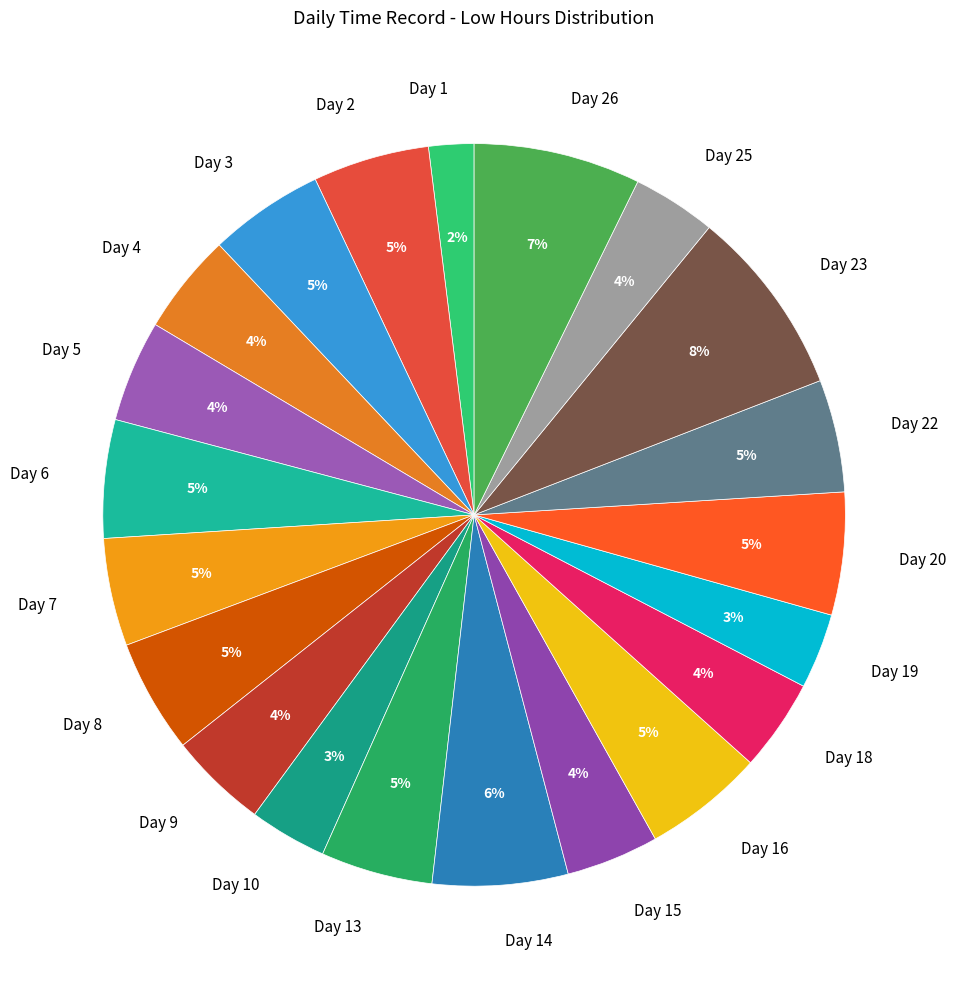

Which slice is the largest?

Day 23